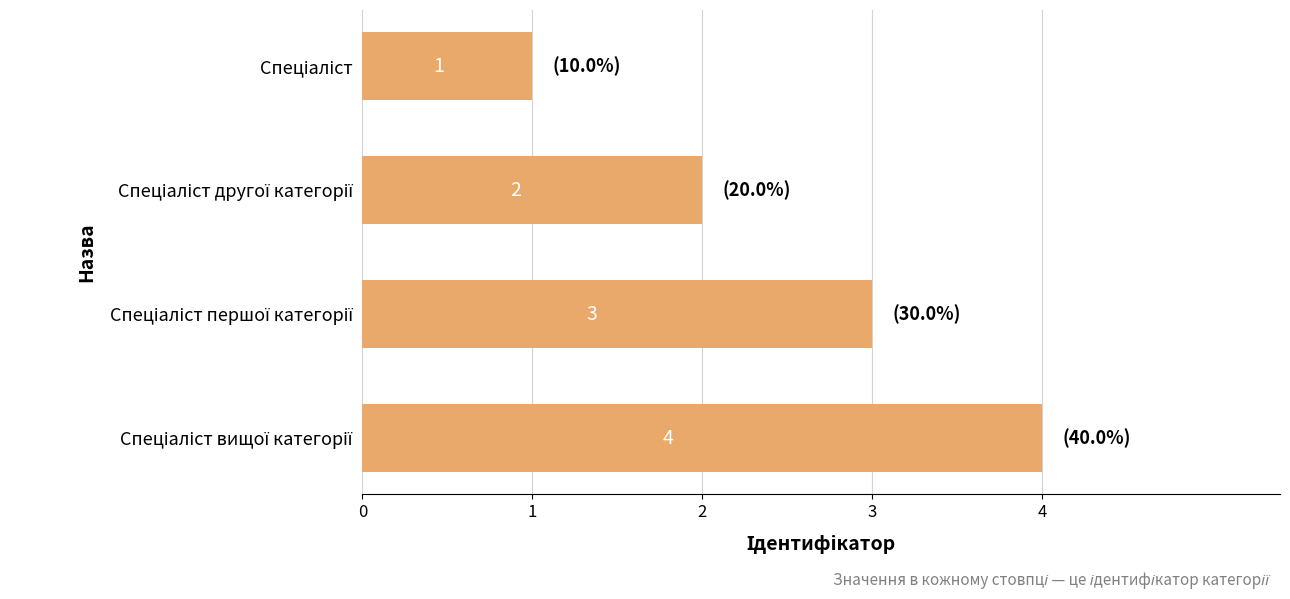

What is the sum of all values?

10